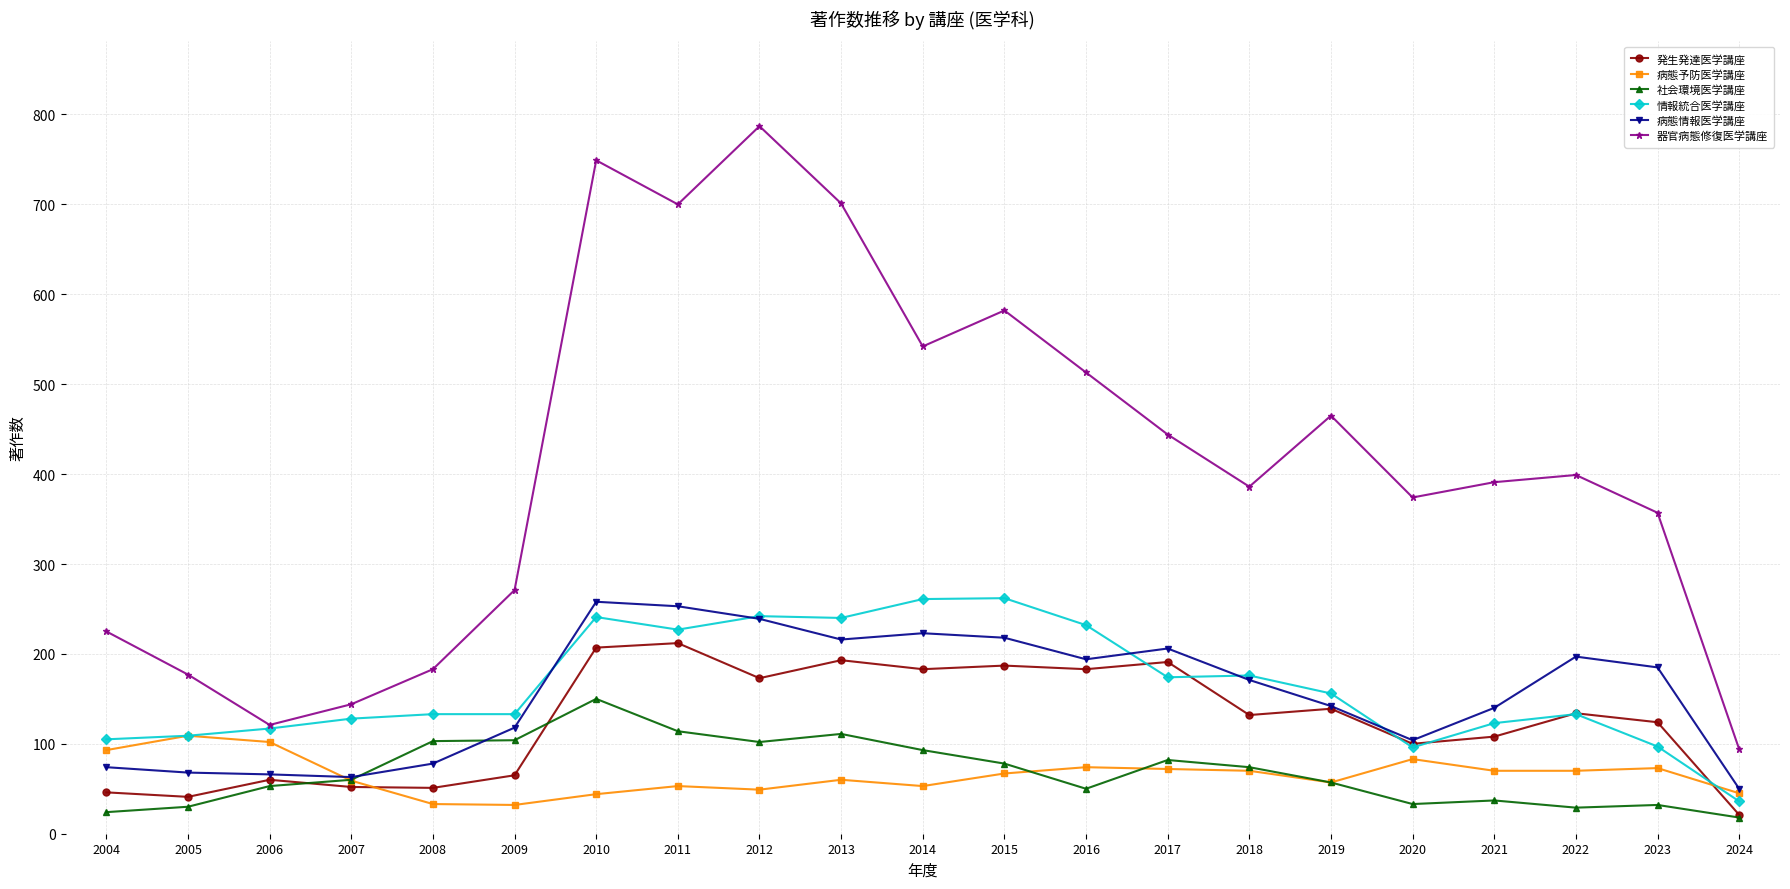

How many interior local peaks does the 社会環境医学講座 series have?

5